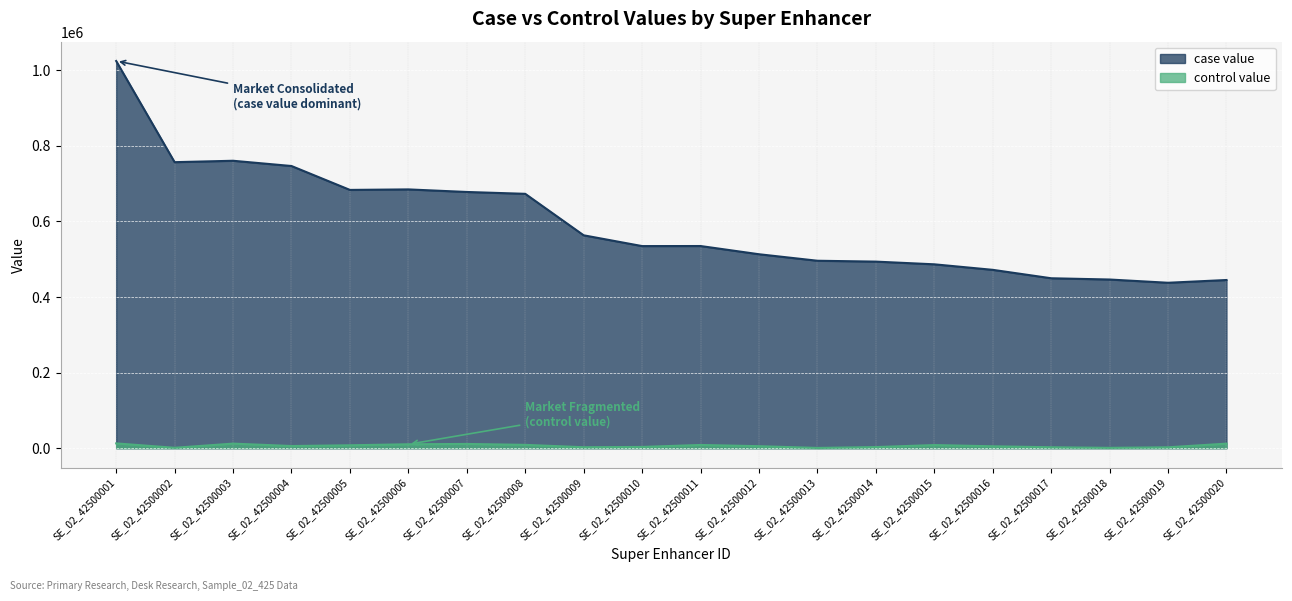

How many data points in control value are less than 5730?

10